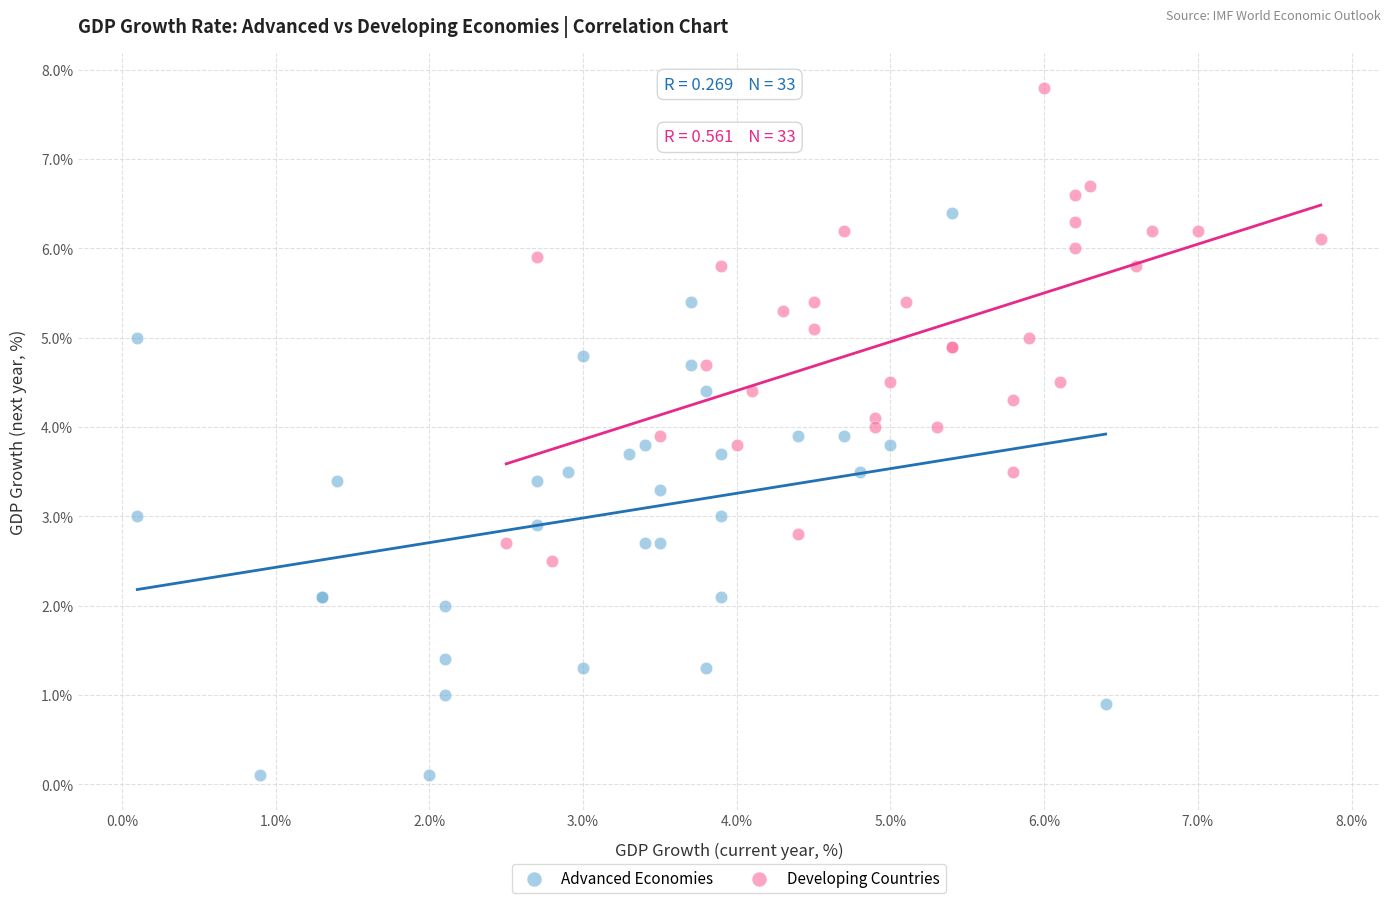

Which series reaches the minimum Y coordinate?

Advanced Economies